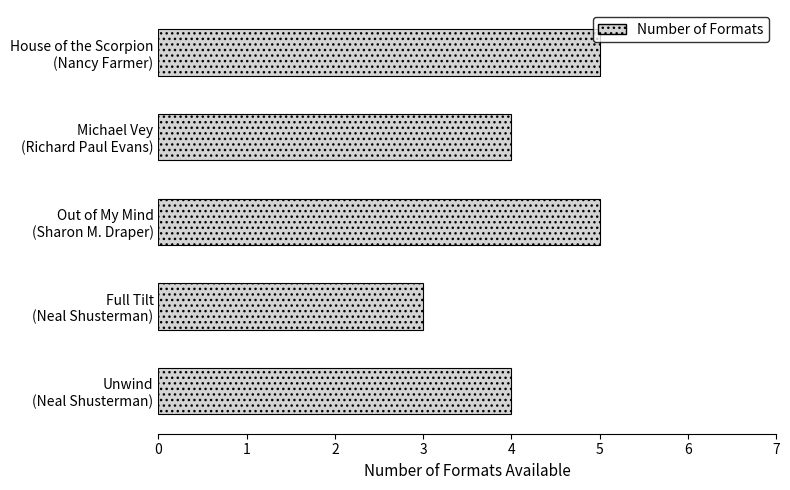

Reading top to bottom, transcribe all the data shown in this chart.

5	4	5	3	4